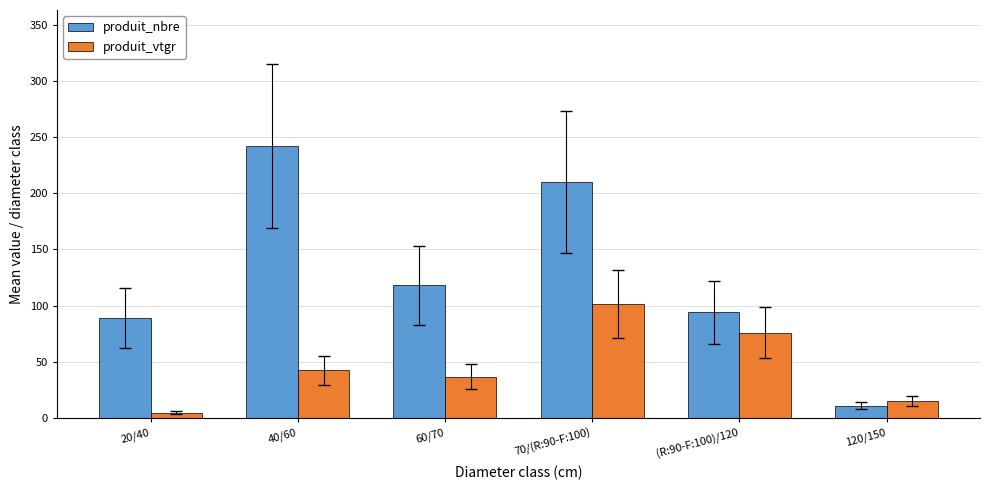

What position from the right is 60/70?

4